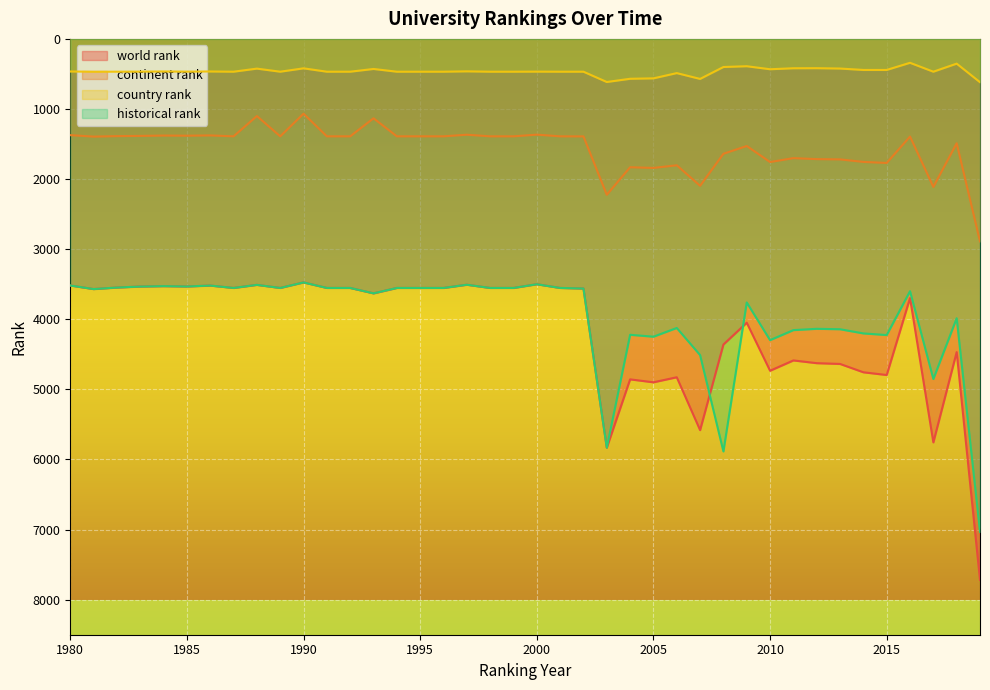

What is the total value across all series at 2005?

11551.5